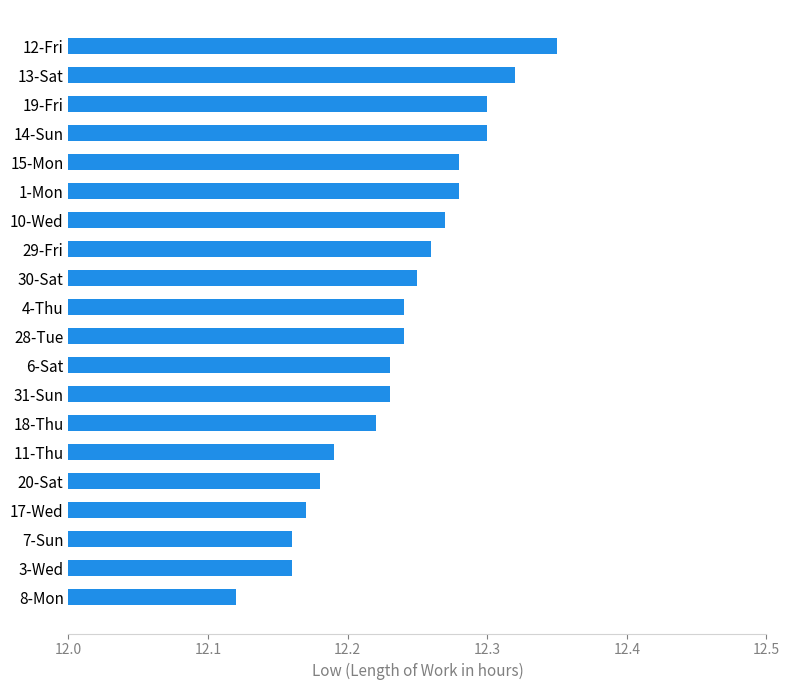

Is it true that the value at 19-Fri is 7.8?

False